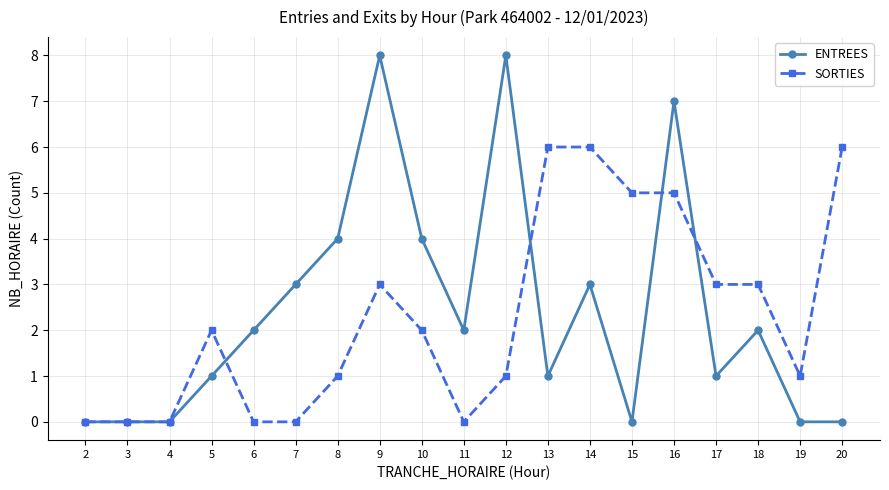

List the series in order of their overall mean, lowest first.

SORTIES, ENTREES